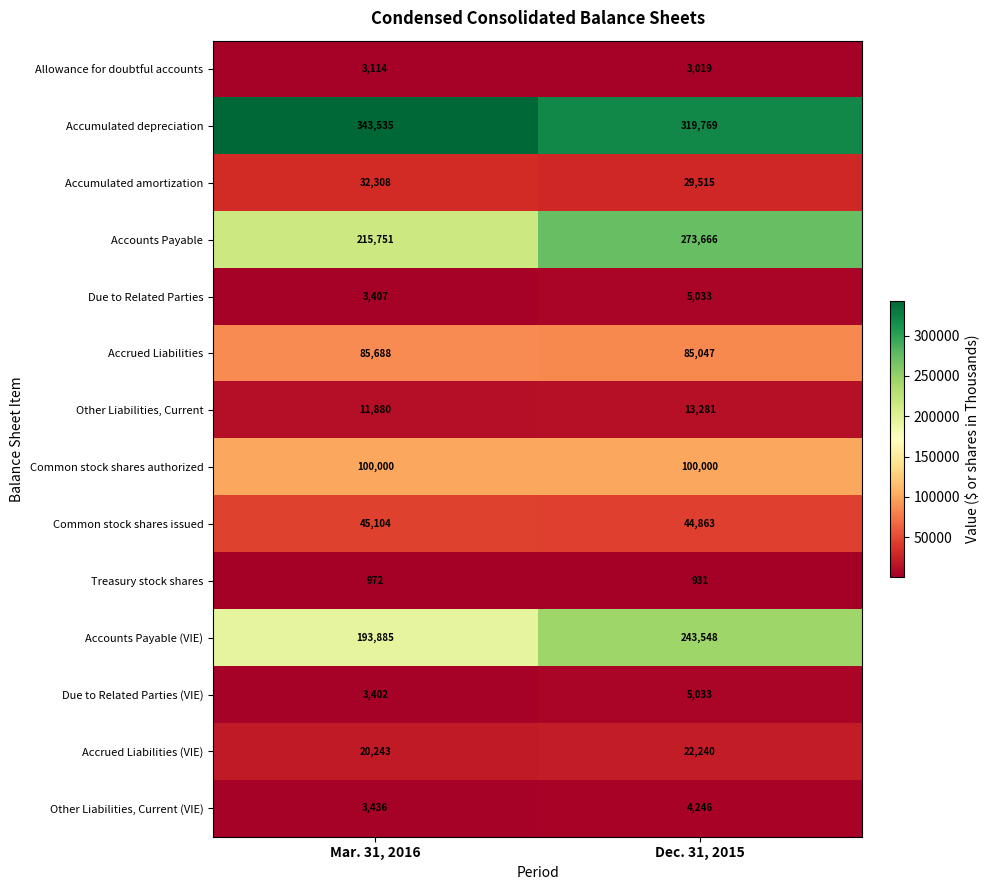

Rank the categories by Accrued Liabilities value from highest to lowest.

Mar. 31, 2016, Dec. 31, 2015